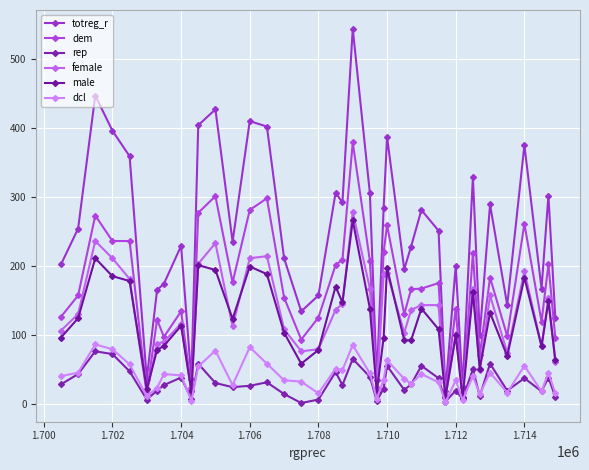

How many lines are shown in the chart?

6